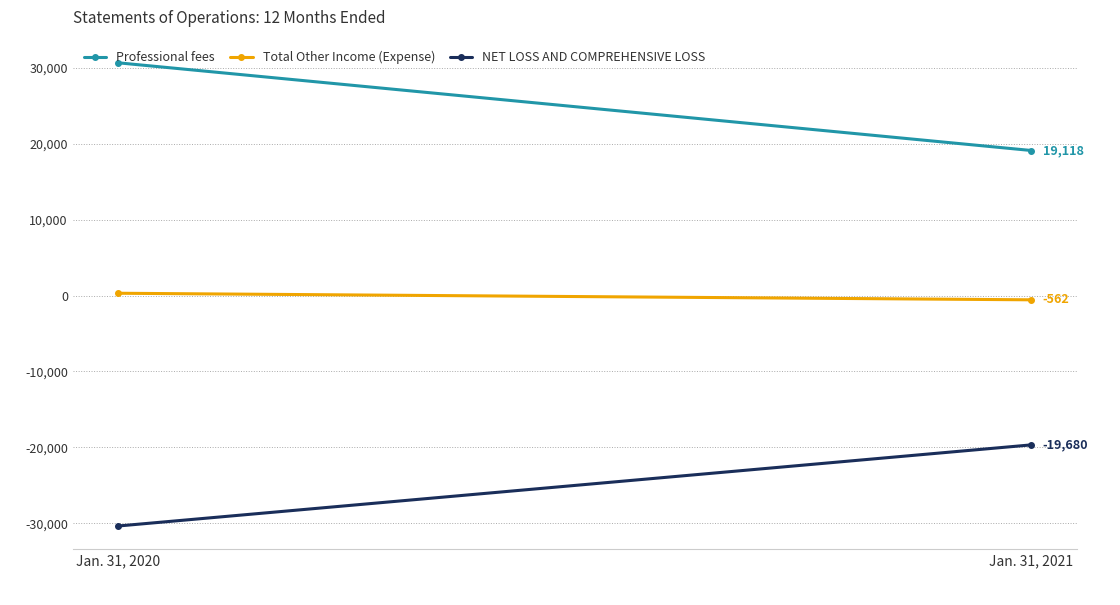

Between Jan. 31, 2020 and Jan. 31, 2021, which series saw the biggest shift?

Professional fees